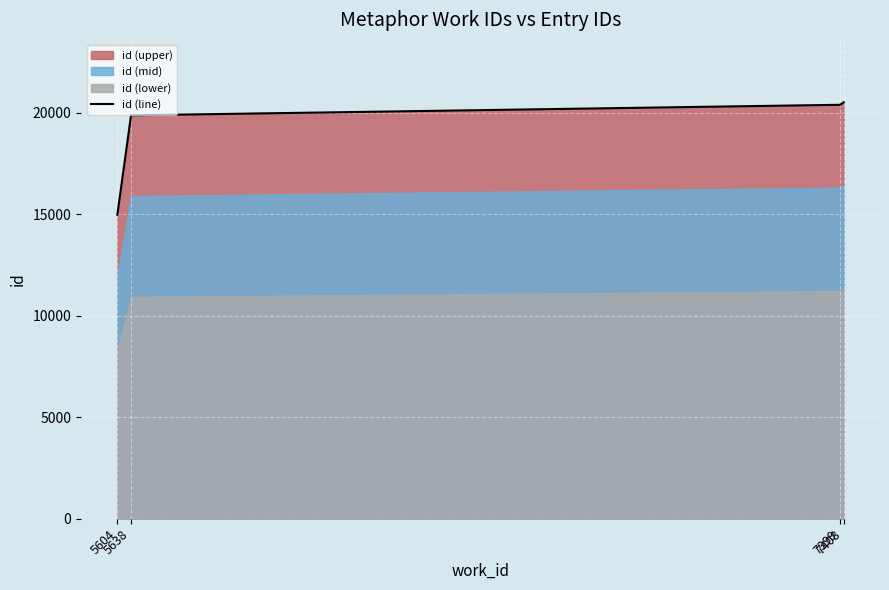

Is it true that the value at 5638 is 34062?

False